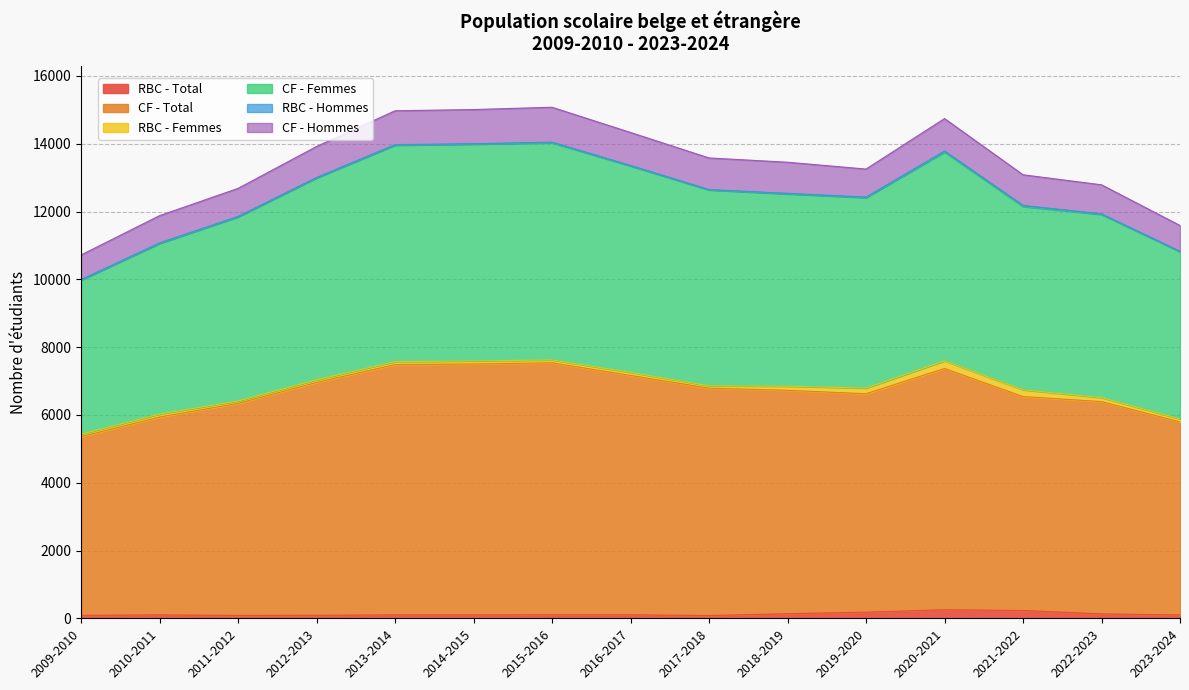

At which category is the sum across all series the highest?

2015-2016